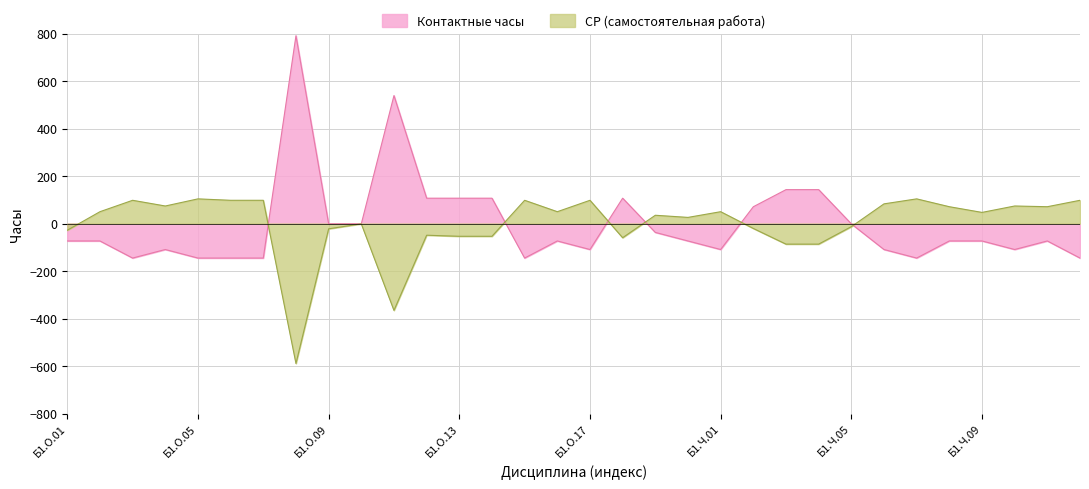

Rank the series at Б1.О.03 from highest to lowest value.

Контактные часы, Всего часов